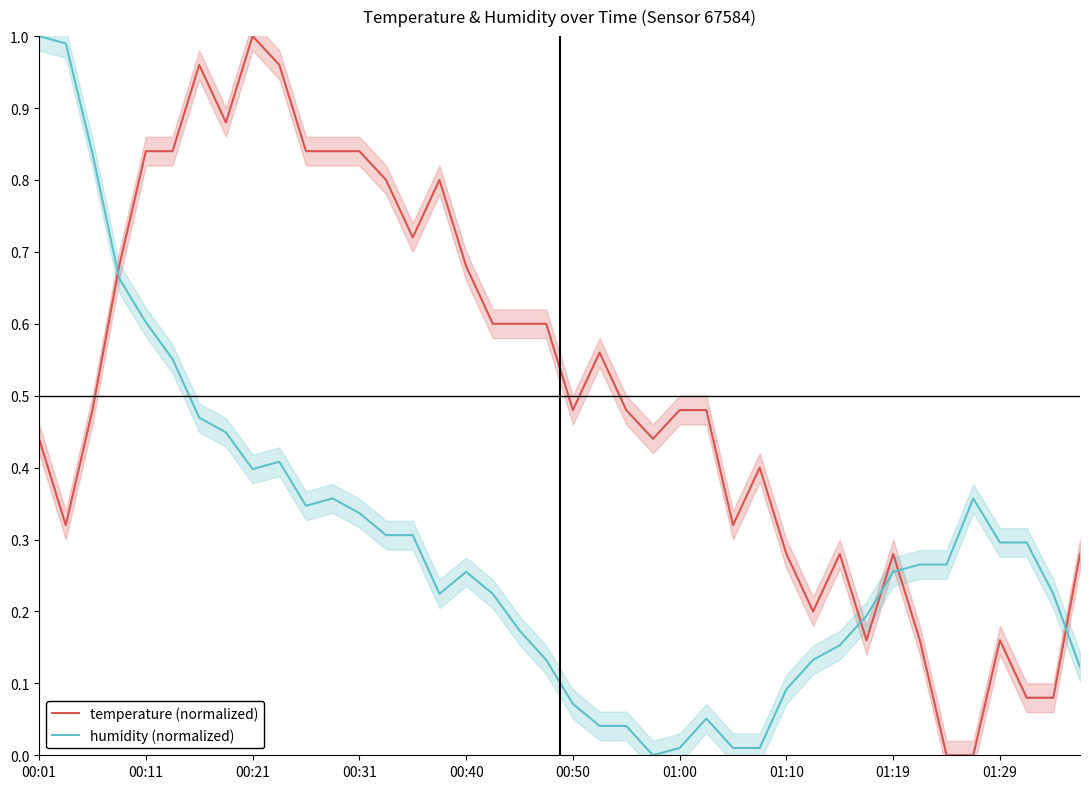

How many times do temperature (normalized) and humidity (normalized) cross each other?

5